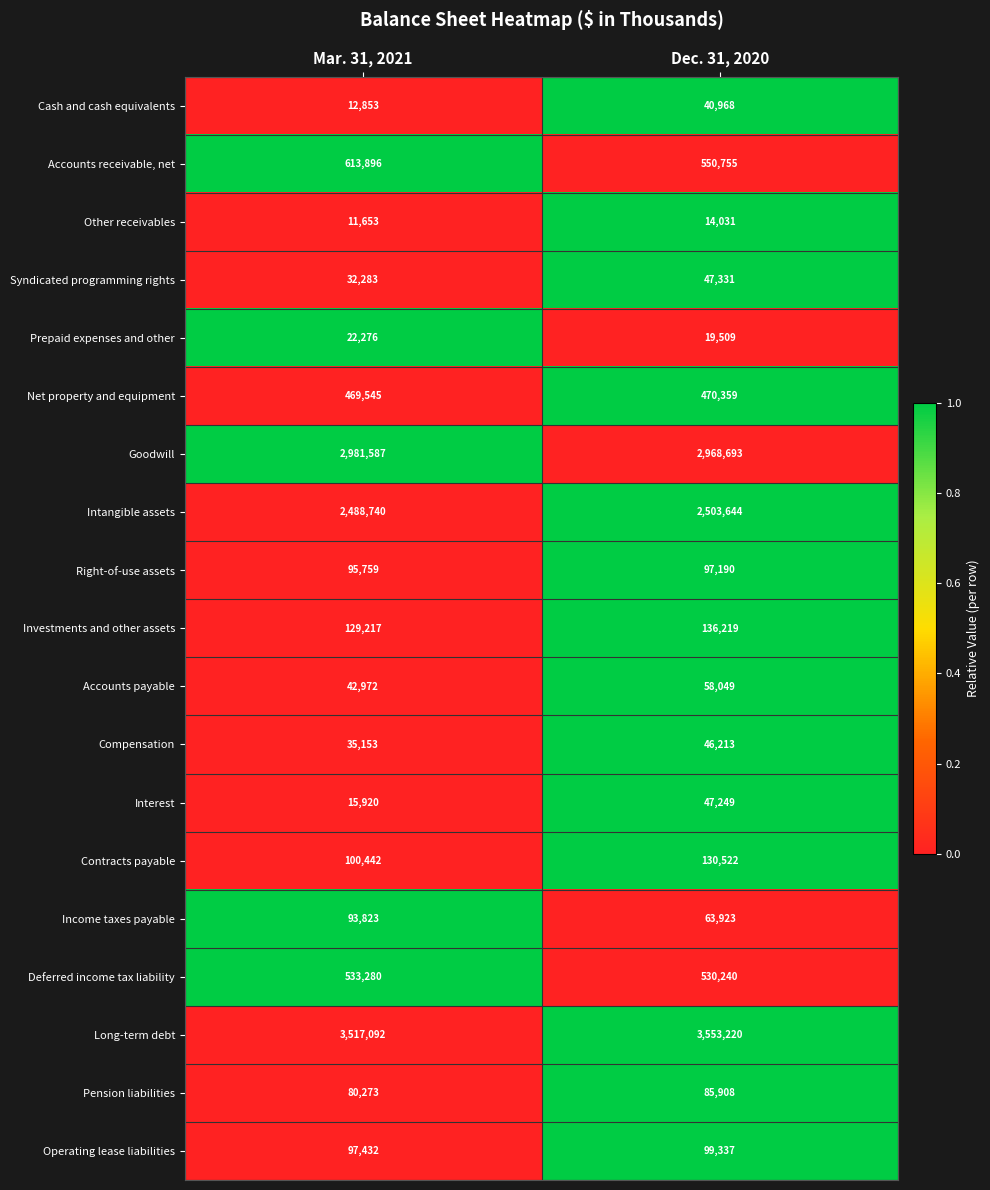

How many data points in Interest are less than 47249?

1